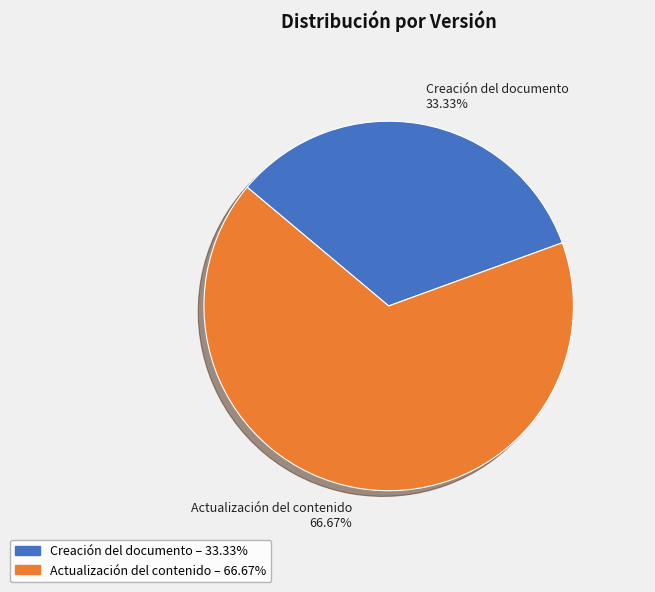

Which slice is the smallest?

Creación del documento